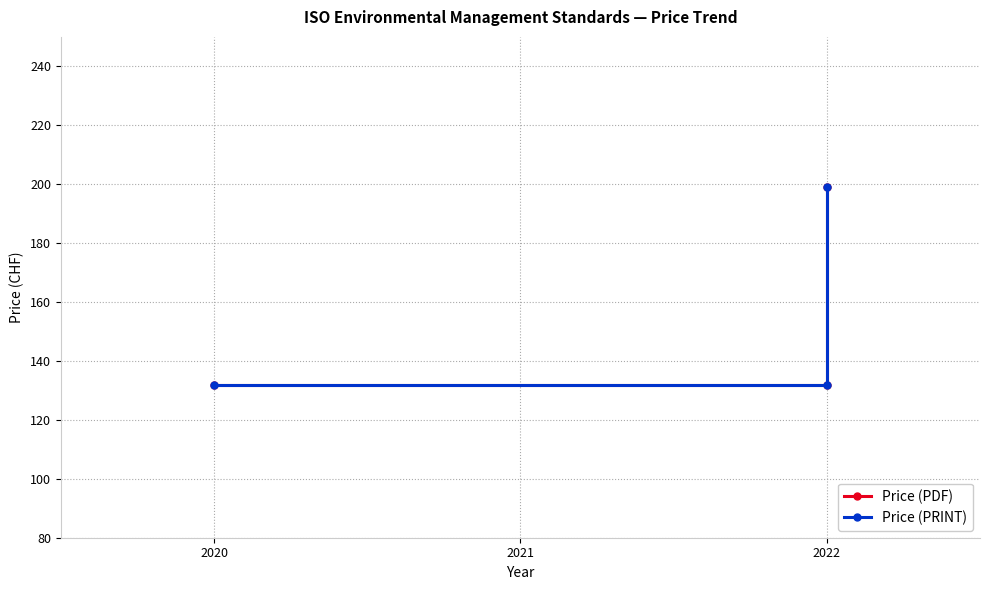

Between 2021 and 2022, which series saw the biggest shift?

Price (PDF)